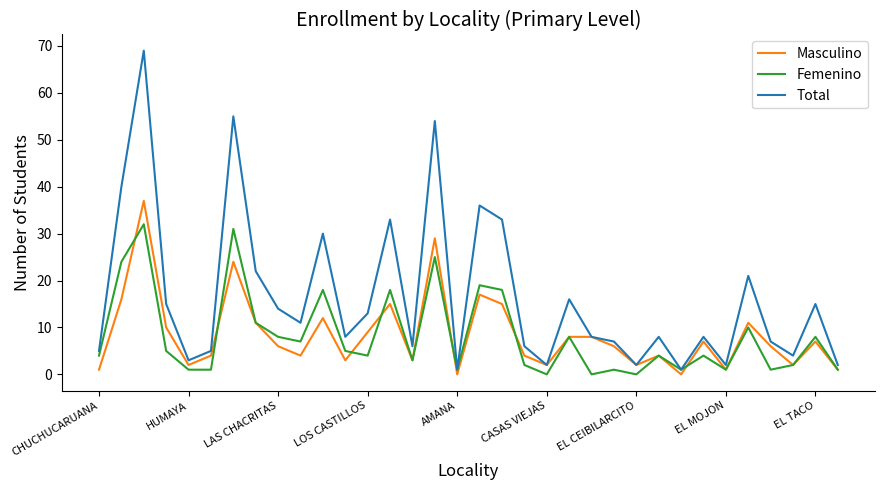

Which series has the largest range (max minus min)?

Total